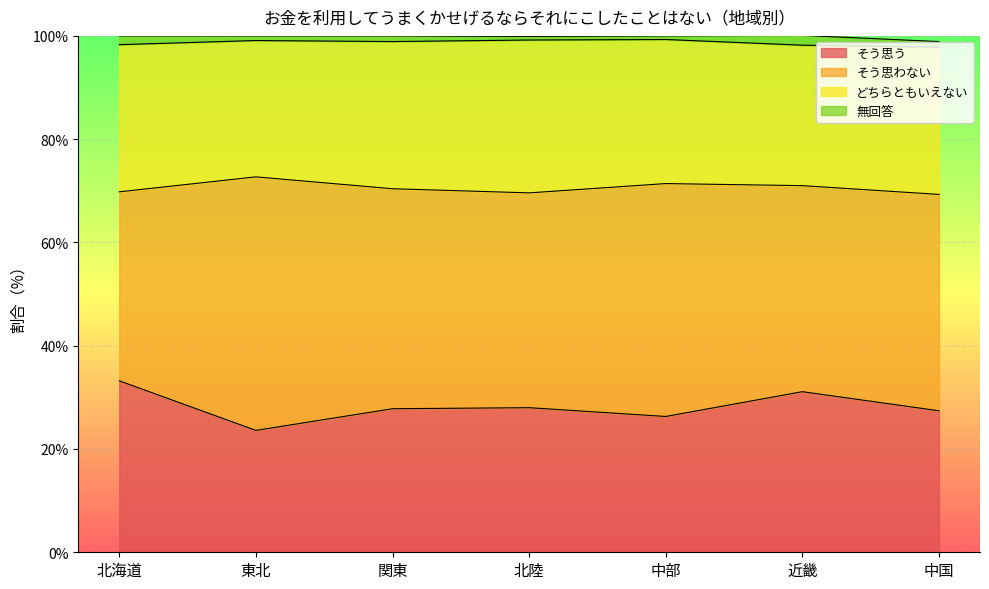

True or false: そう思わない and どちらともいえない cross at least once.

False